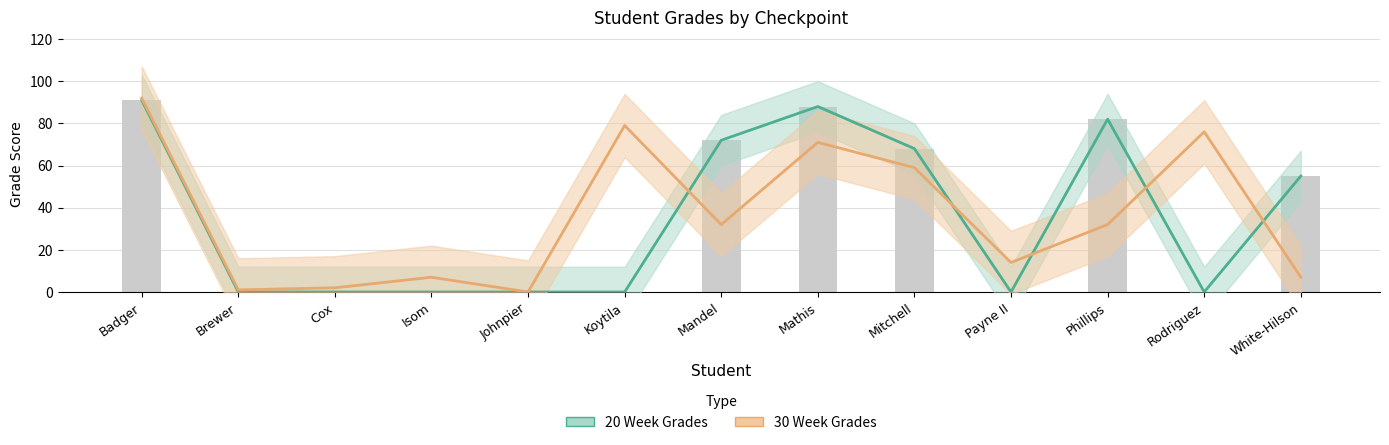

At which label does 20 Week Grades reach its minimum?

Brewer